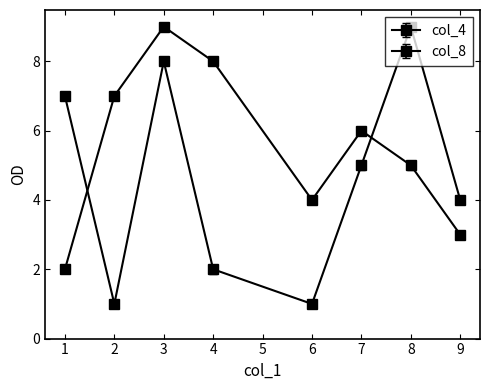

Rank the categories by col_4 value from lowest to highest.

1, 9, 6, 8, 7, 2, 4, 3